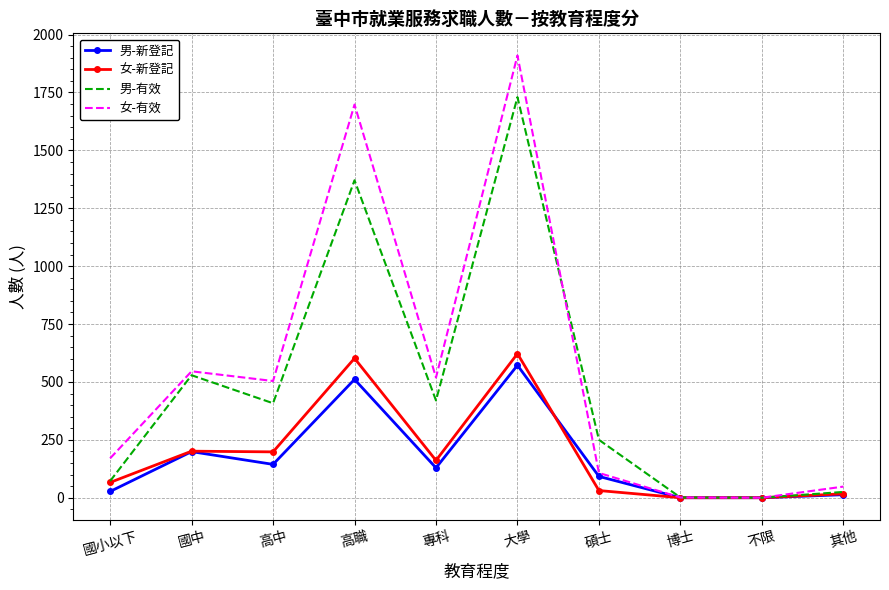

At which label is 男-新登記 closest to 286?

國中